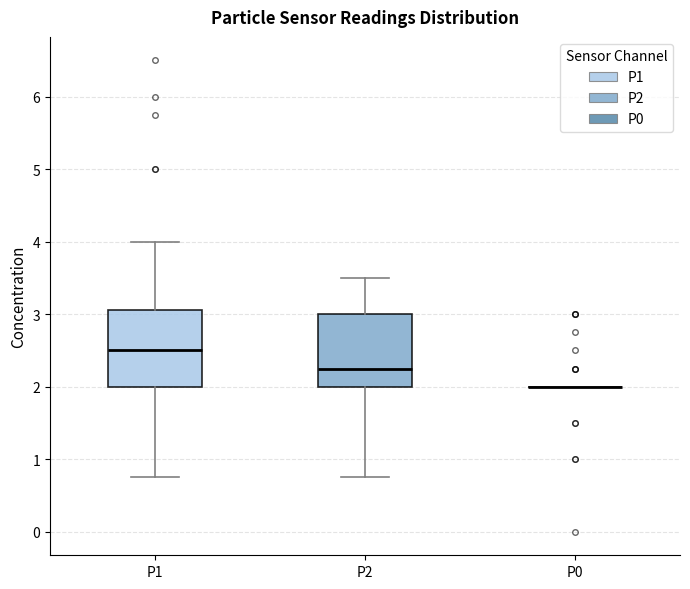

Reading left to right, read every box against the y-axis: the position of its median line, the range the box covers, and the ends of its whiskers. The values are not printed on the chart, so give them approximately, as read against the axis.

P1: median 2.5, box 2.0 to 3.1, whiskers 0.8 to 4.0
P2: median 2.3, box 2.0 to 3.0, whiskers 0.8 to 3.5
P0: box collapsed to a line at 2.0, whiskers 2.0 to 2.0